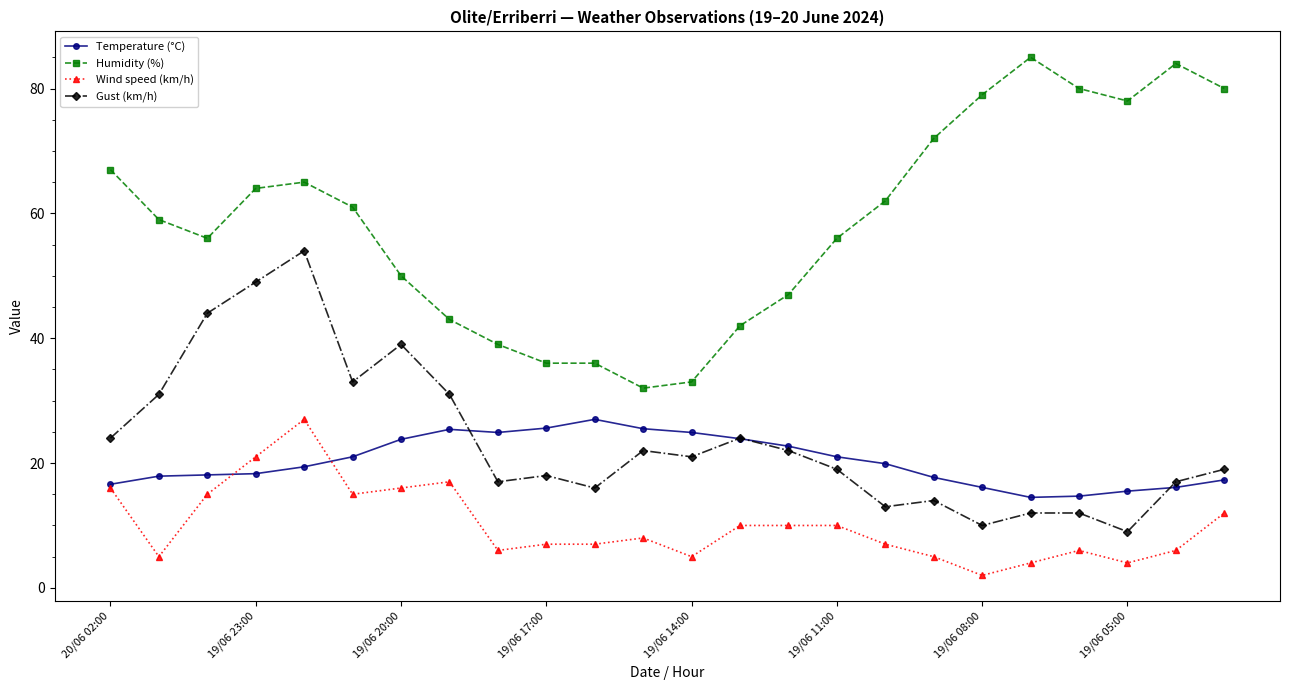

What is the highest value of the Temperature (°C) series?

27.0